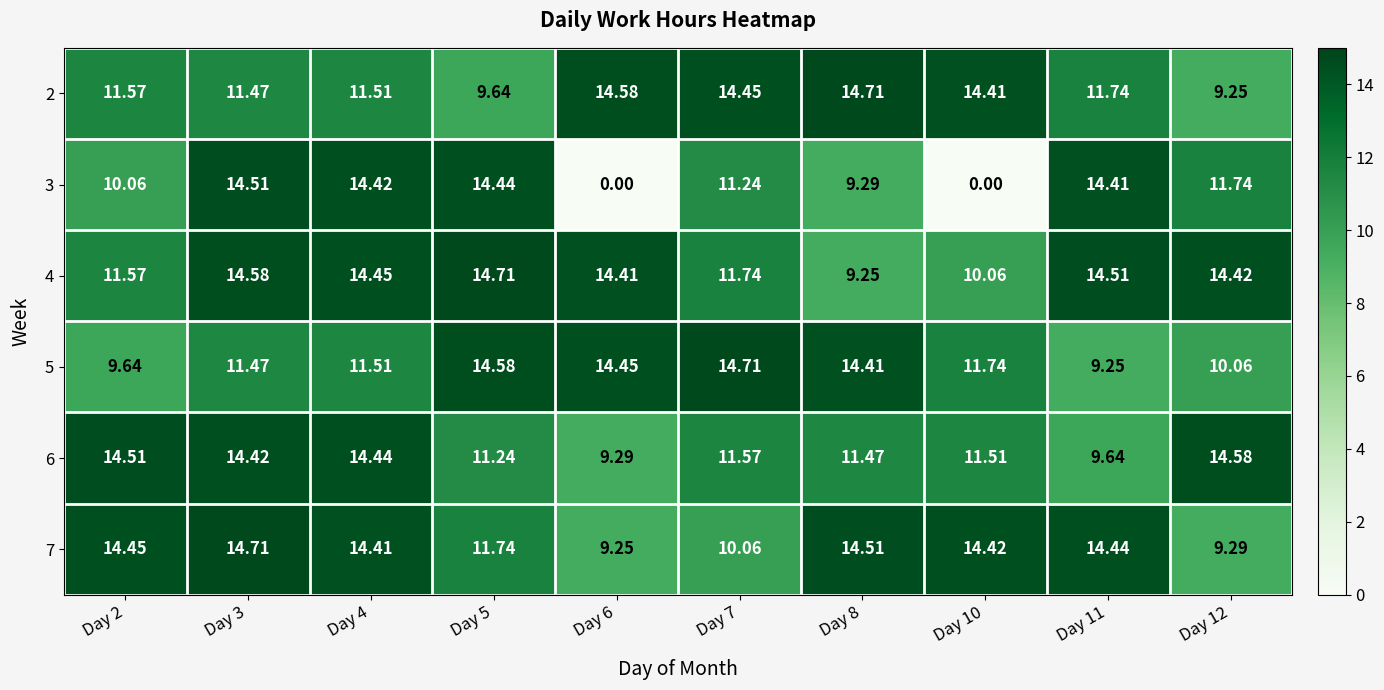

Is the value of 3 at Day 5 greater than the value of 2 at Day 4?

Yes